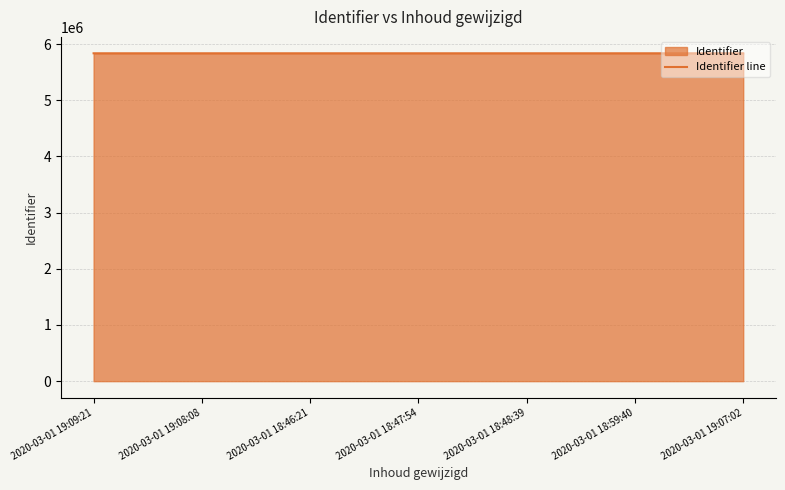

How many interior local peaks (higher than both neighbors) does the data have?

1